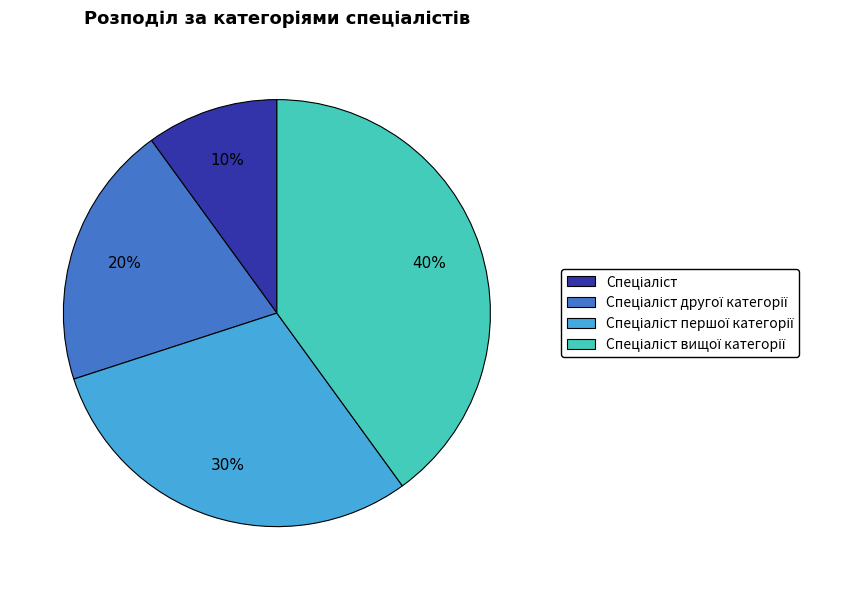

Is there any slice that represents more than half of the pie?

No